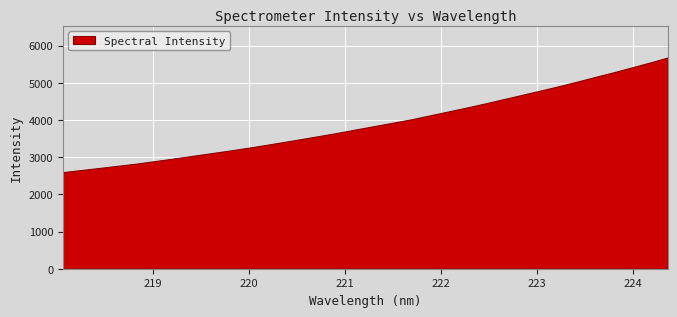

The chart shows a value of 2827.5 at 218.8244. True or false?

True